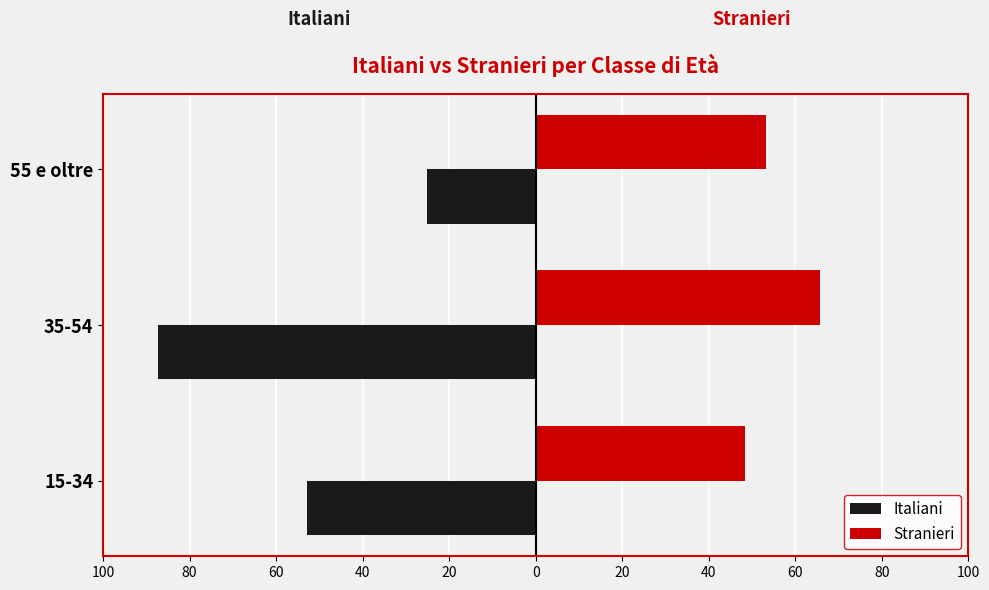

What are all the series names shown in the legend?

Italiani, Stranieri